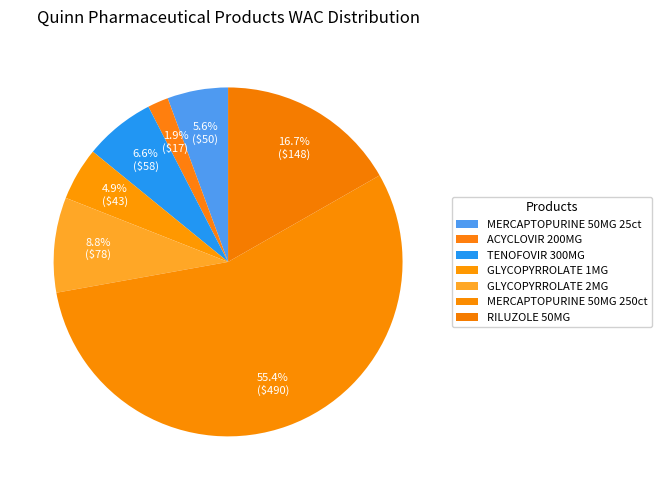

The GLYCOPYRROLATE 1MG slice represents 1% of the pie. True or false?

False